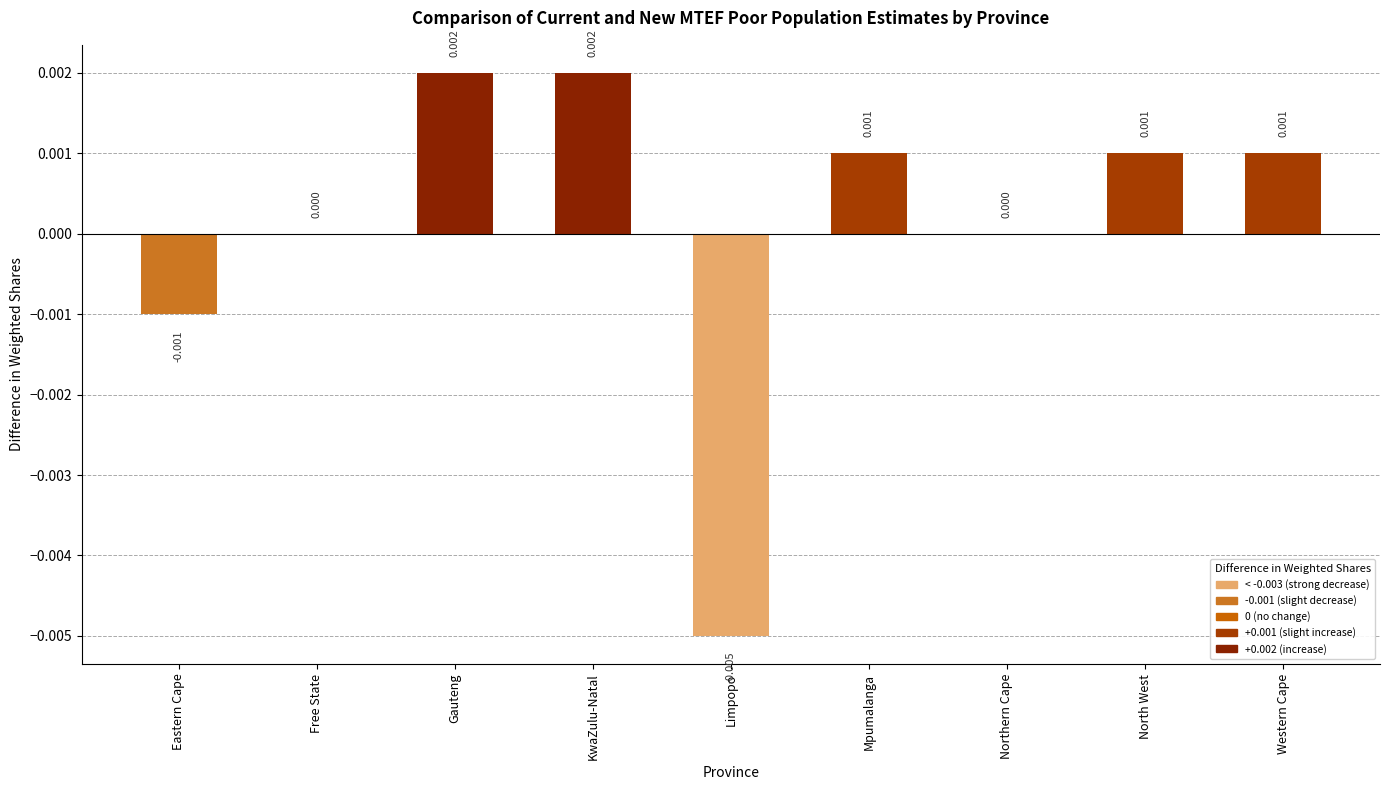

Between Free State and Mpumalanga, which is larger?

Mpumalanga